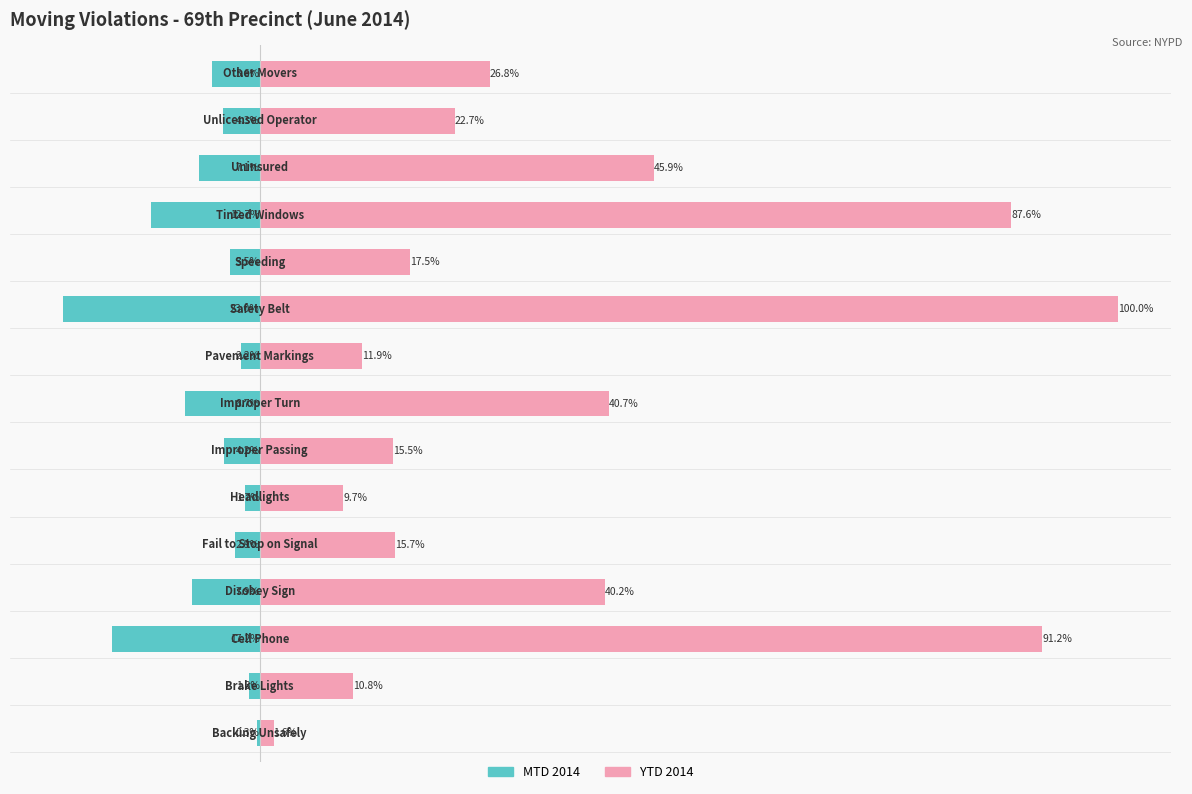

What are all the series names shown in the legend?

MTD 2014, YTD 2014